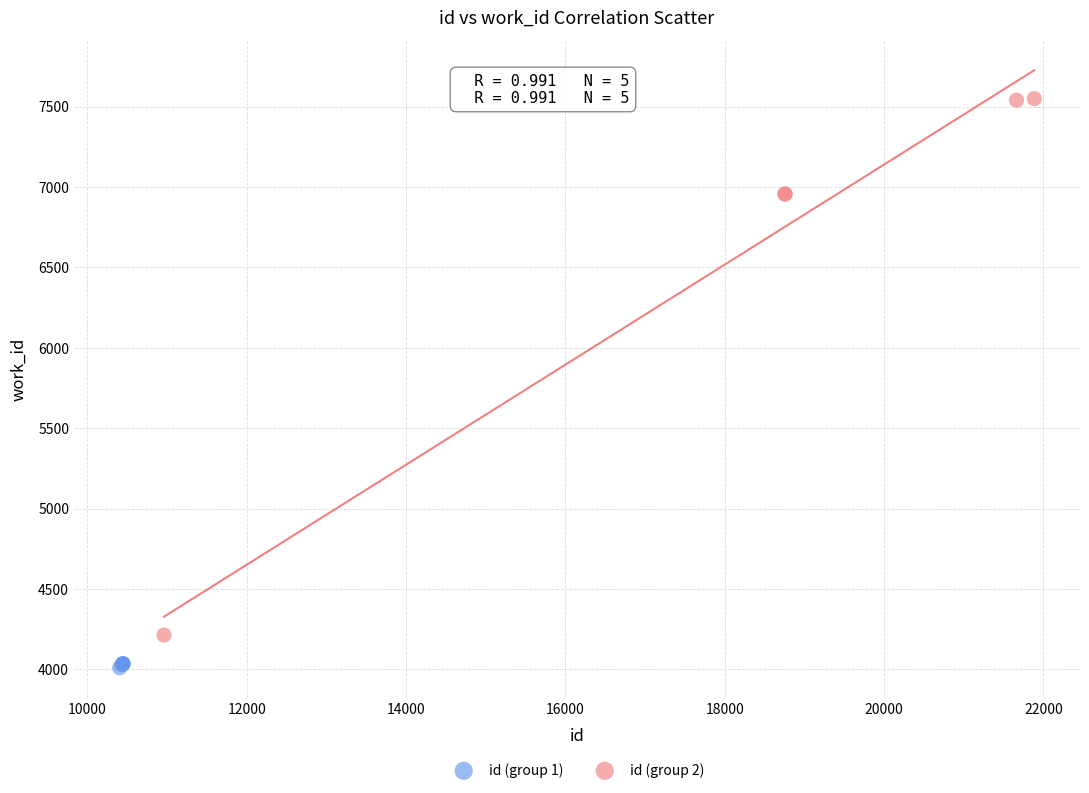

Which series has the largest Y range (max minus min)?

id (group 2)